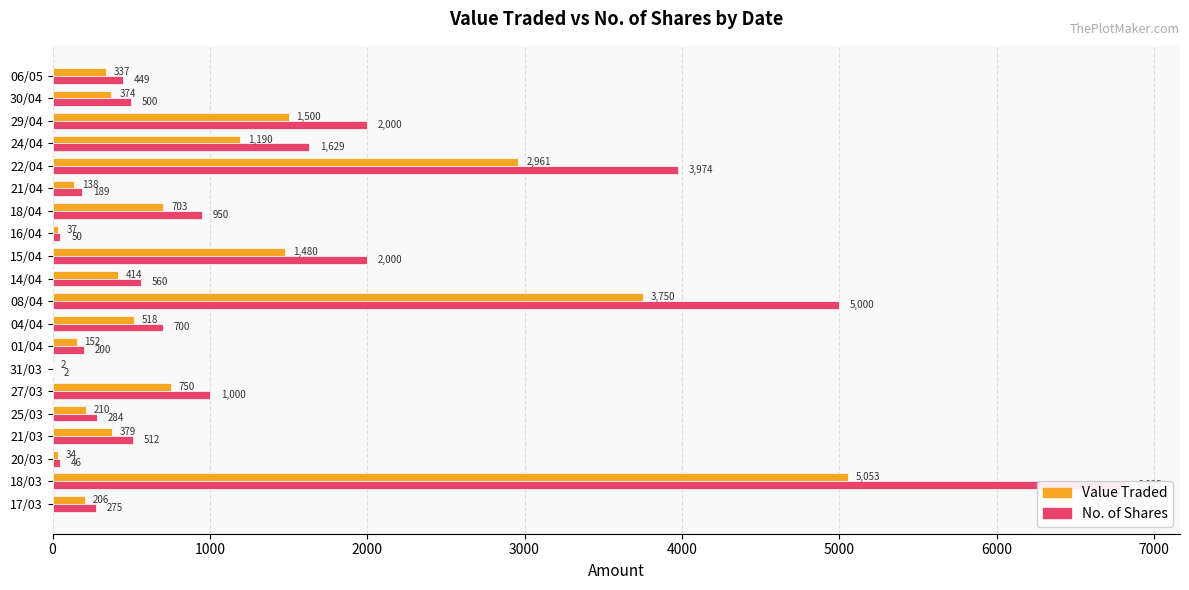

How many bars are there in total?

40